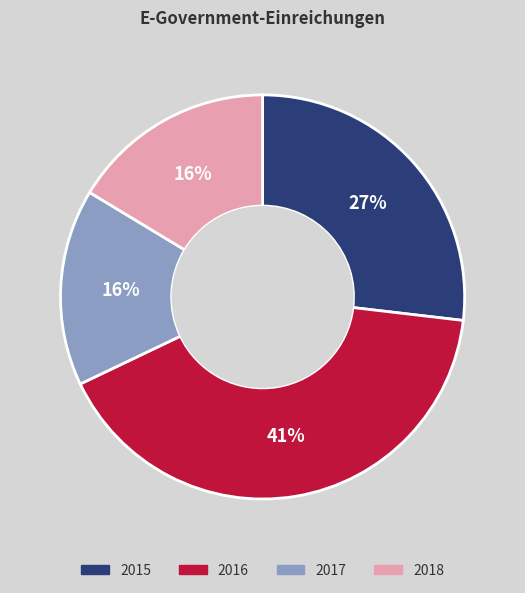

Which category has the smallest portion of the pie?

2017